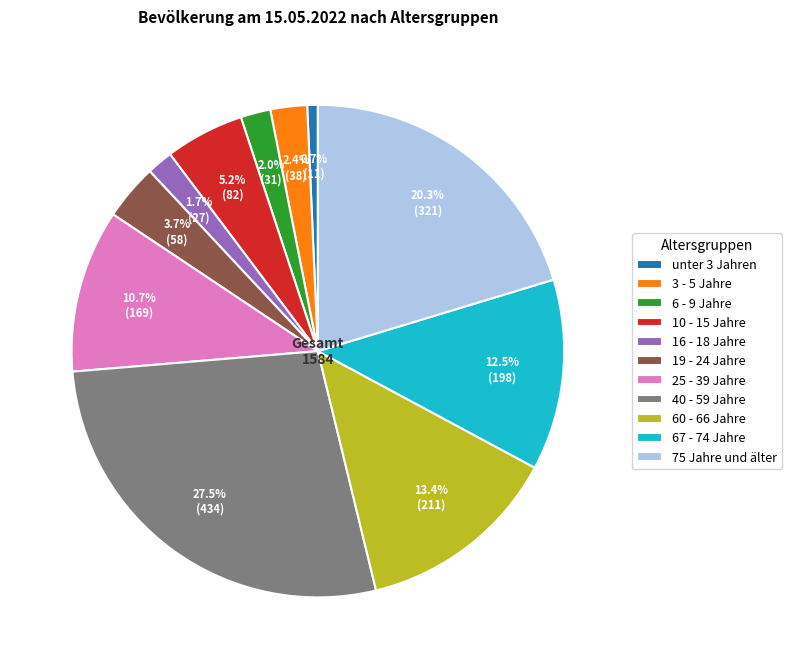

How many segments does this pie chart have?

11